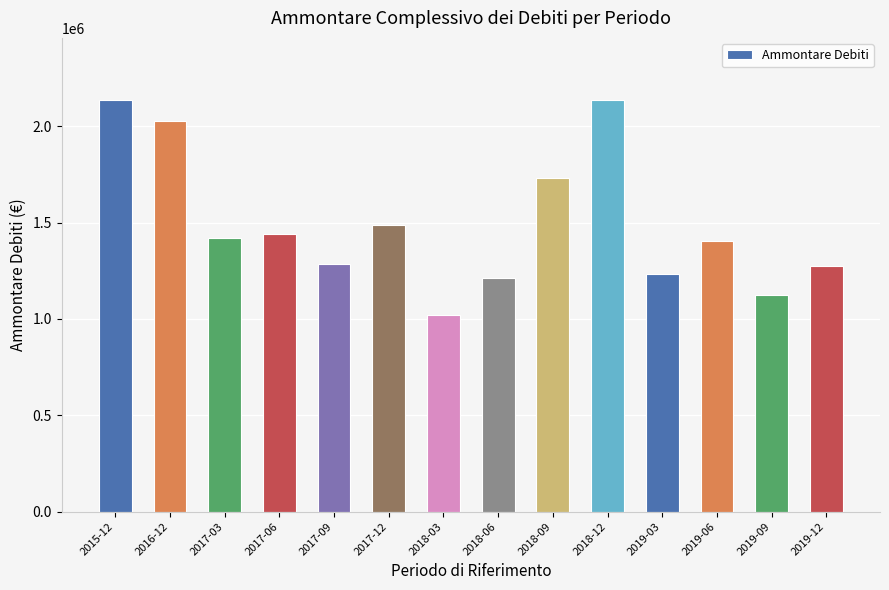

Which label corresponds to the smallest value in the chart?

2018-03